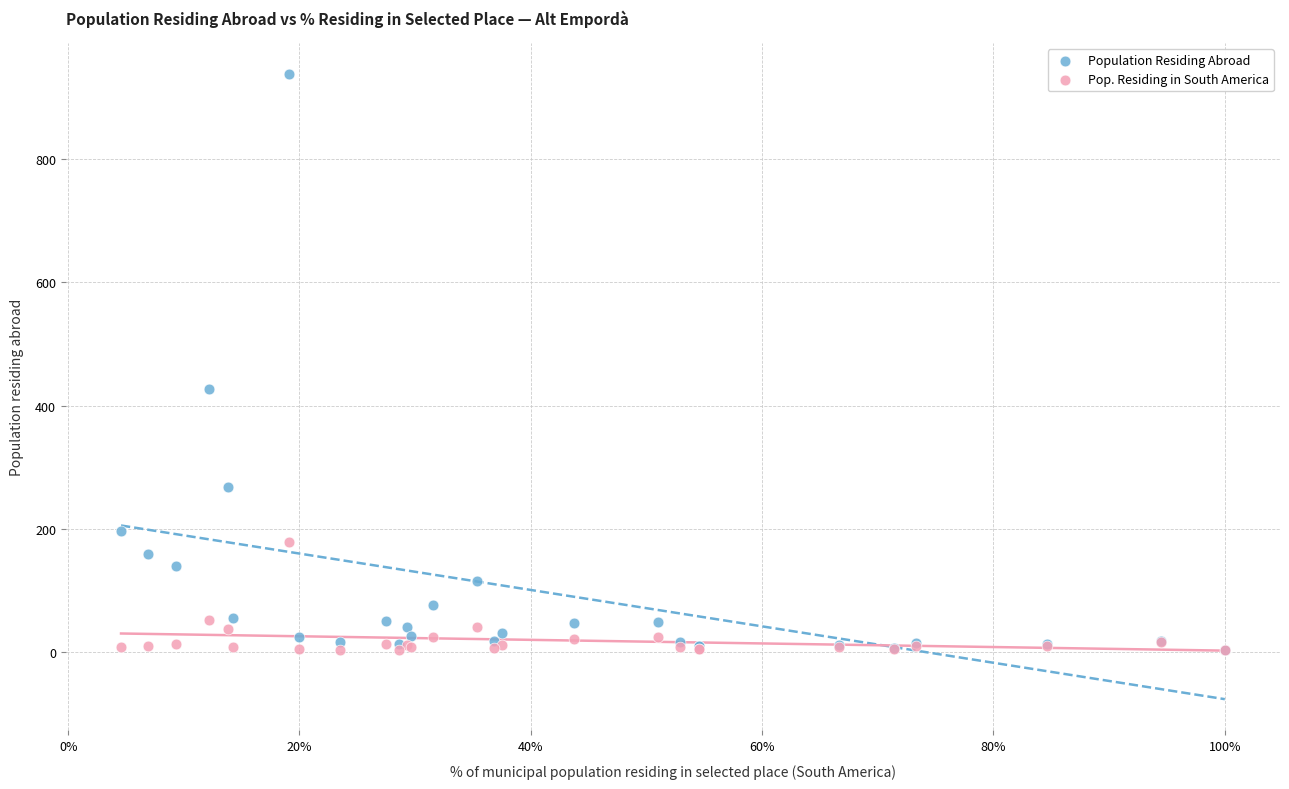

Which series contains the highest Y value?

Population Residing Abroad